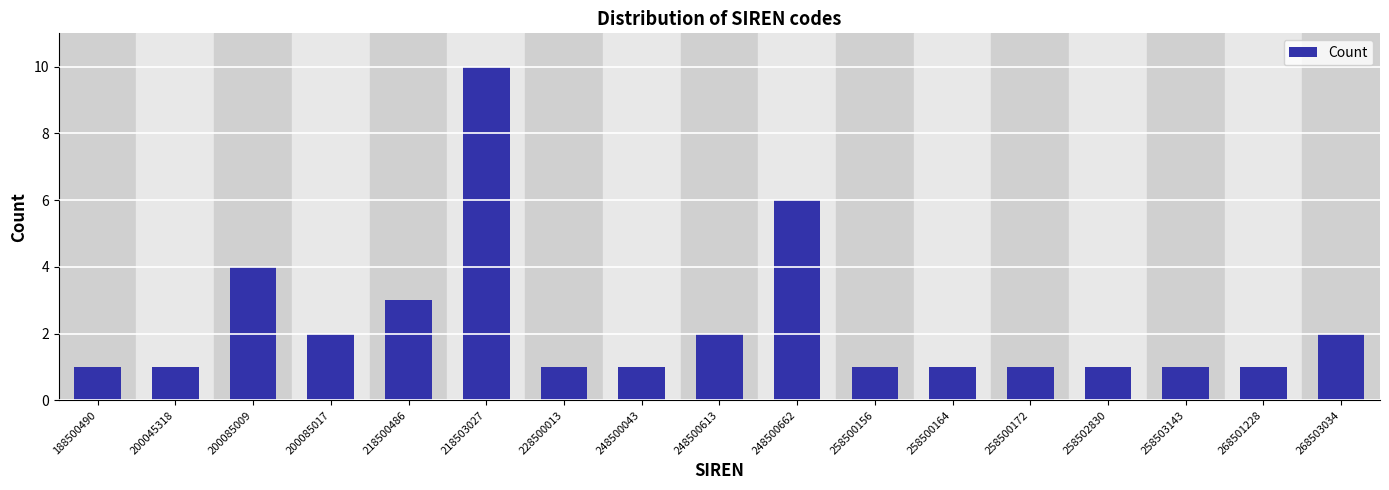

Reading left to right, list all the values displayed in this chart.

1	1	4	2	3	10	1	1	2	6	1	1	1	1	1	1	2